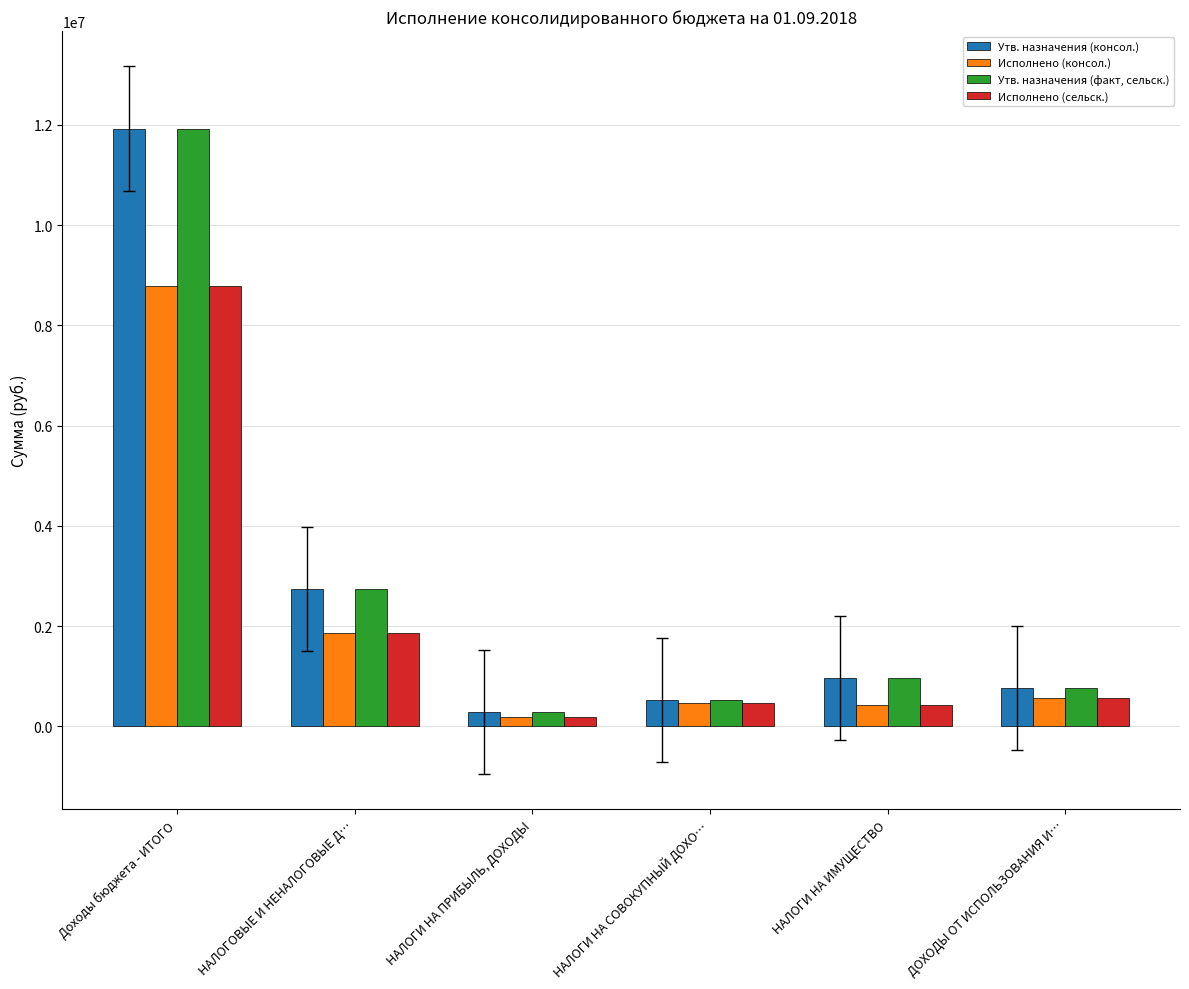

What is the average value of the Исполнено (консол.) series?

2048536.2